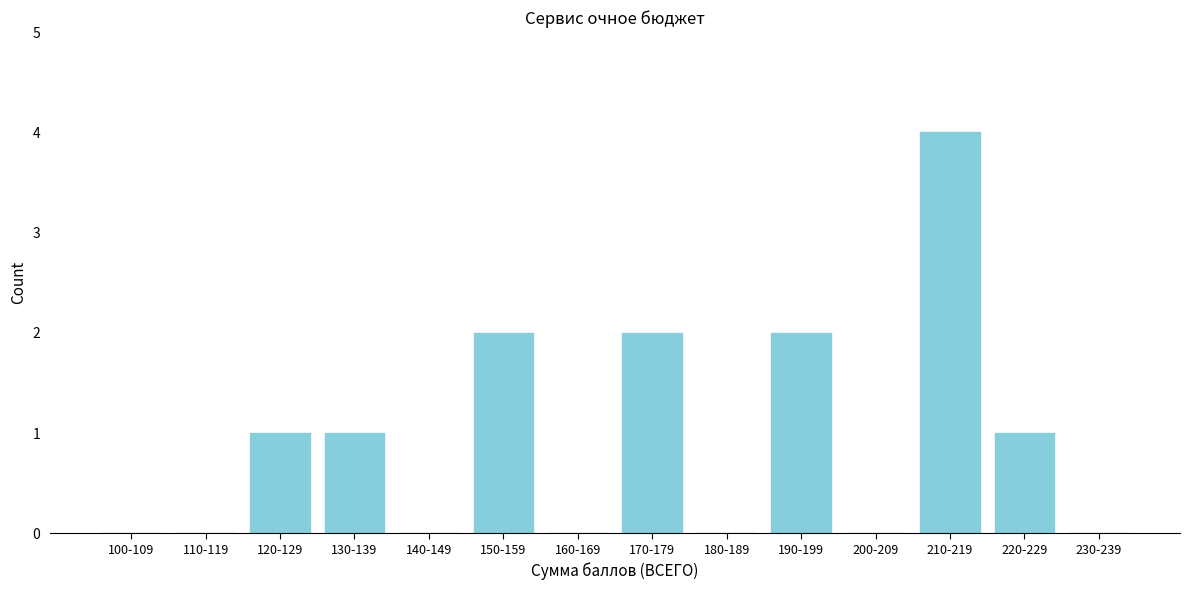

Reading left to right, transcribe all the data shown in this chart.

100-109=0	110-119=0	120-129=1	130-139=1	140-149=0	150-159=2	160-169=0	170-179=2	180-189=0	190-199=2	200-209=0	210-219=4	220-229=1	230-239=0